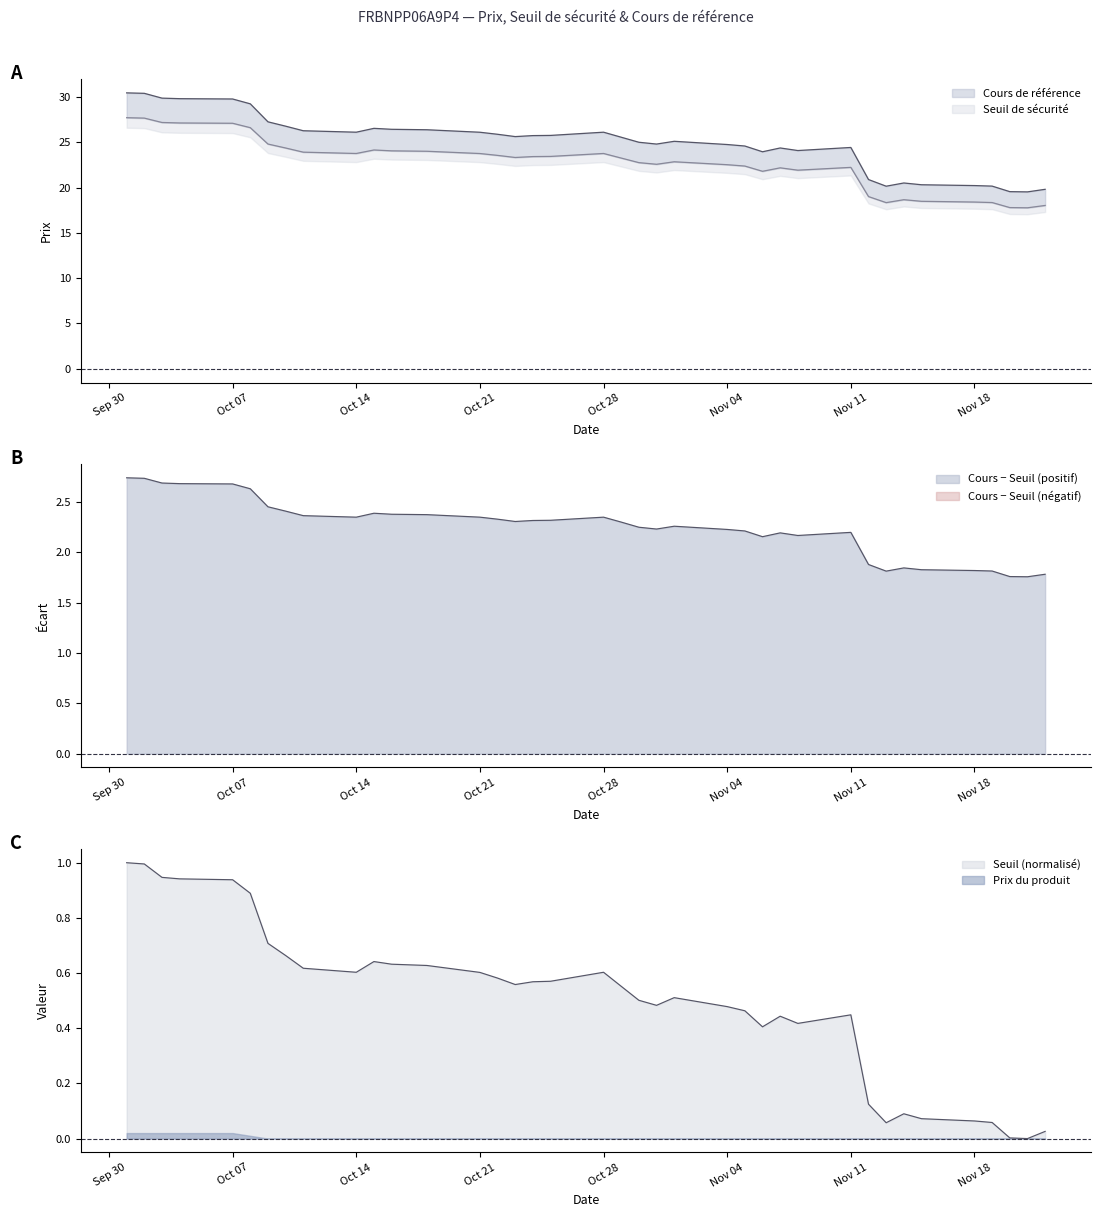

True or false: Prix du produit and Seuil de sécurité intersect in this chart.

False